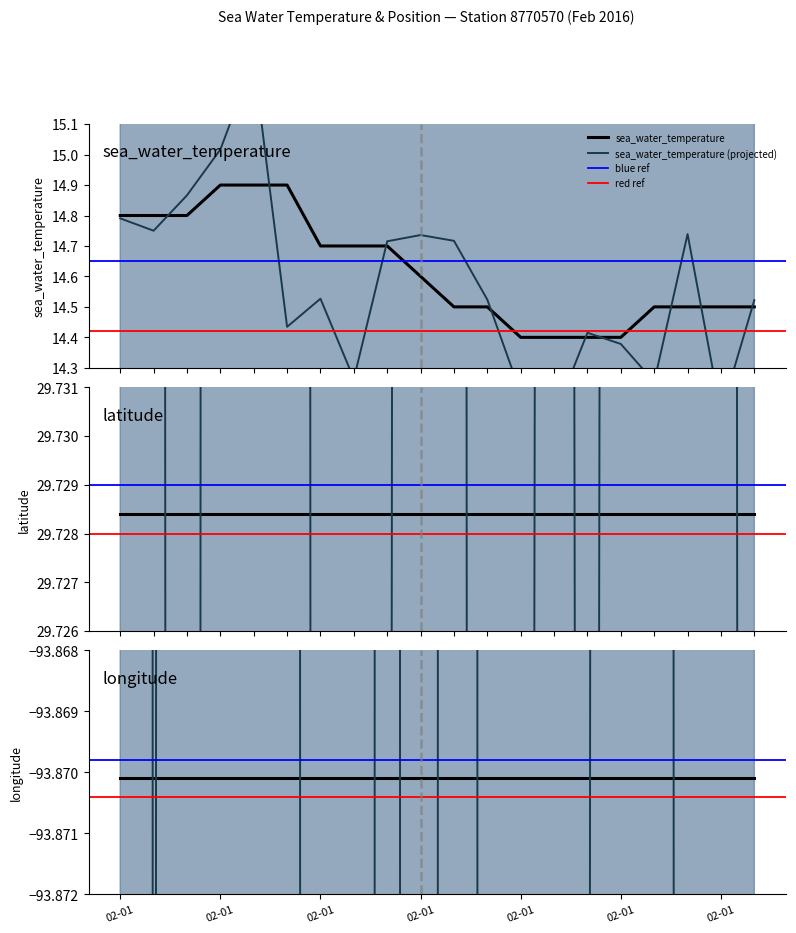

What is the maximum value for sea_water_temperature?

14.9